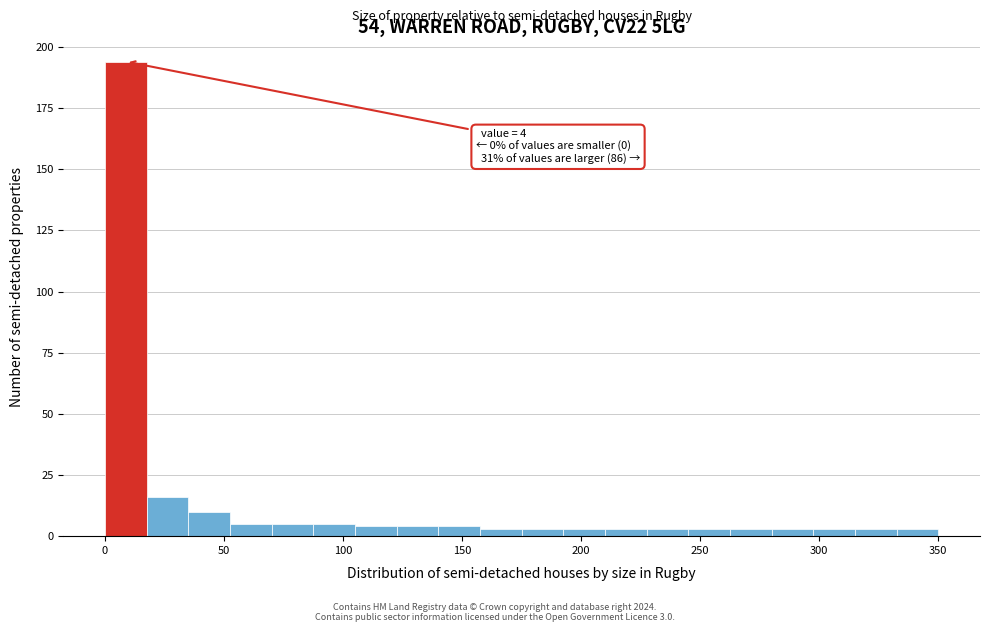

Read against the x-axis, roughly where is the centre of the tallest bar?

10